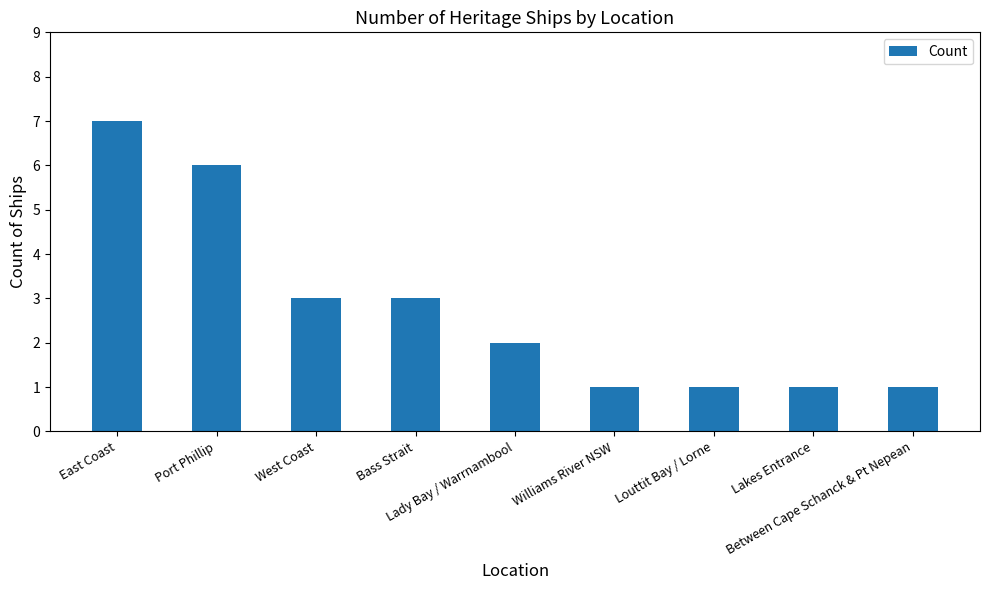

What is the maximum value shown in the chart?

7